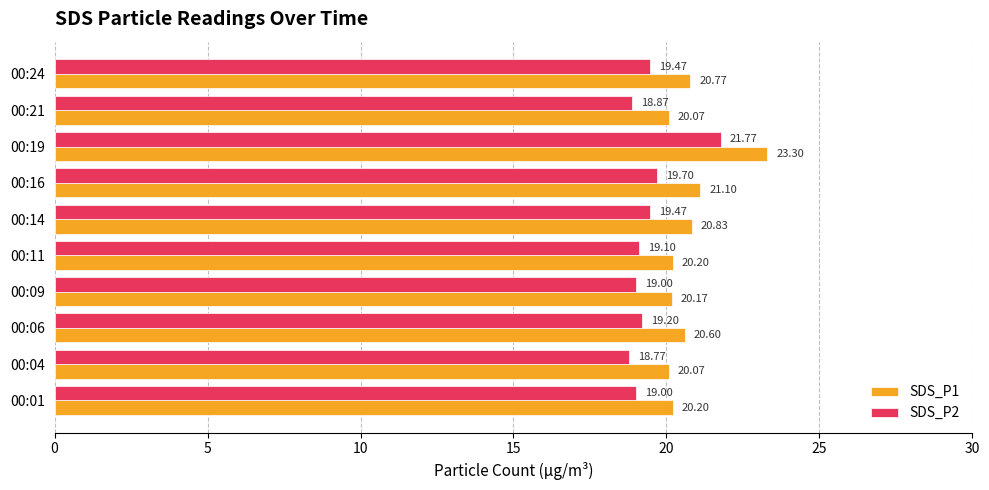

Which series has the largest range (max minus min)?

SDS_P1